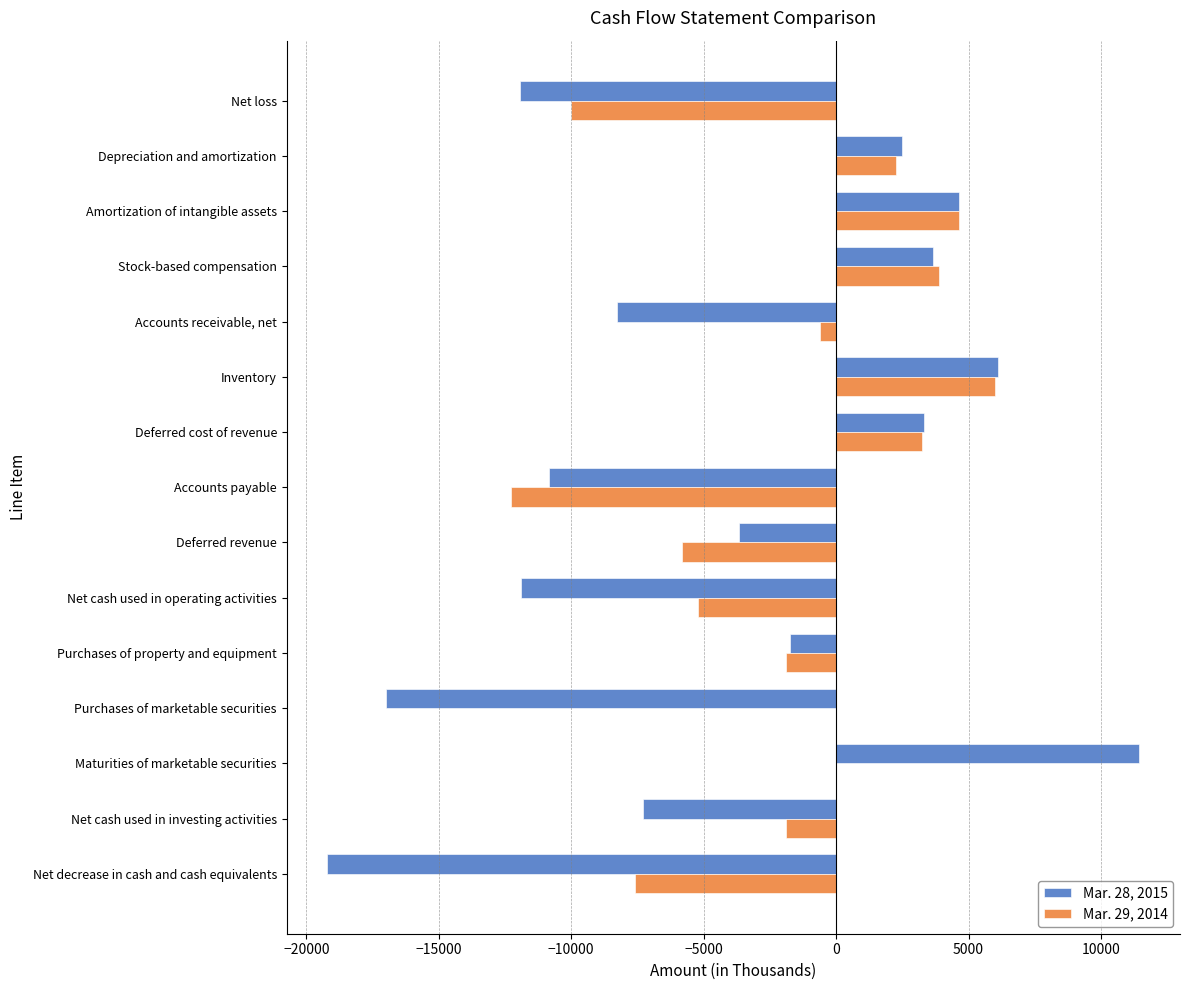

Which series has the largest total across all categories?

Mar. 29, 2014